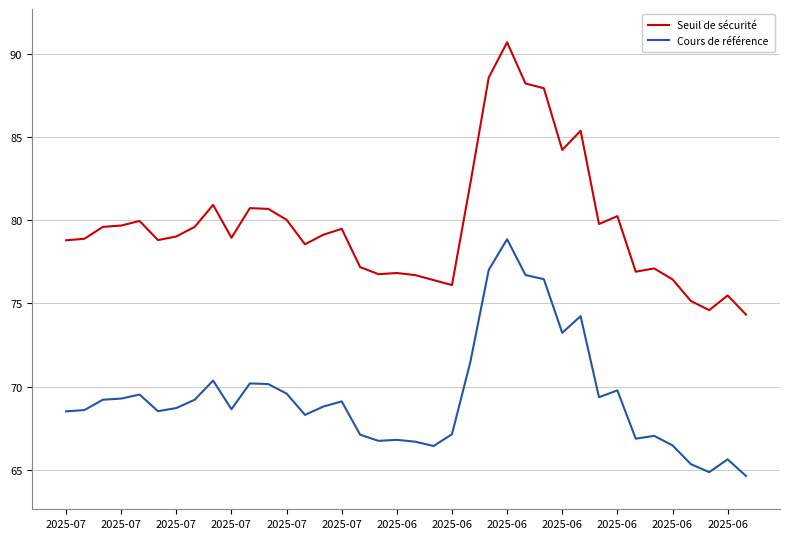

How many values in the Cours de référence series are below 68?

13